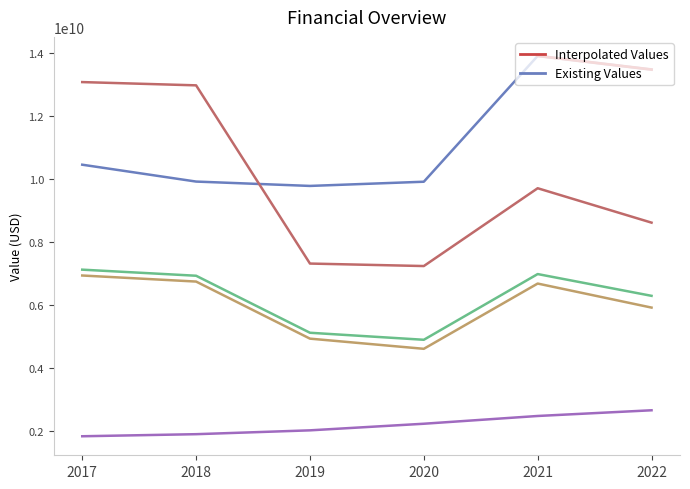

What is the difference between the highest and lowest values at 2021?

11420000000